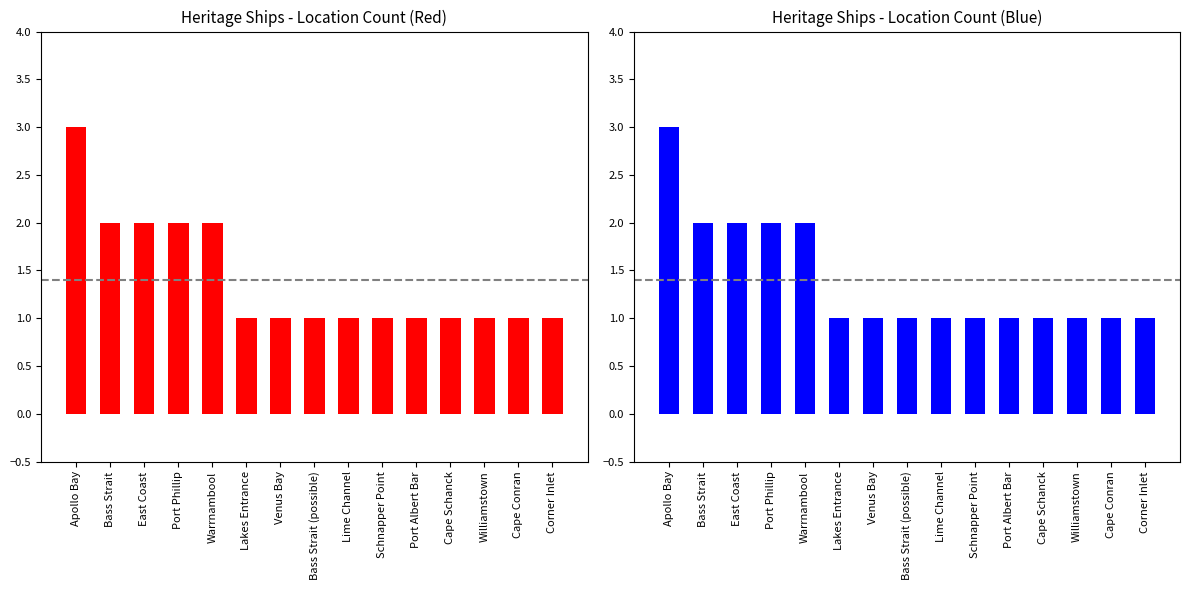

What is the difference between the values at Venus Bay and Warrnambool?

1